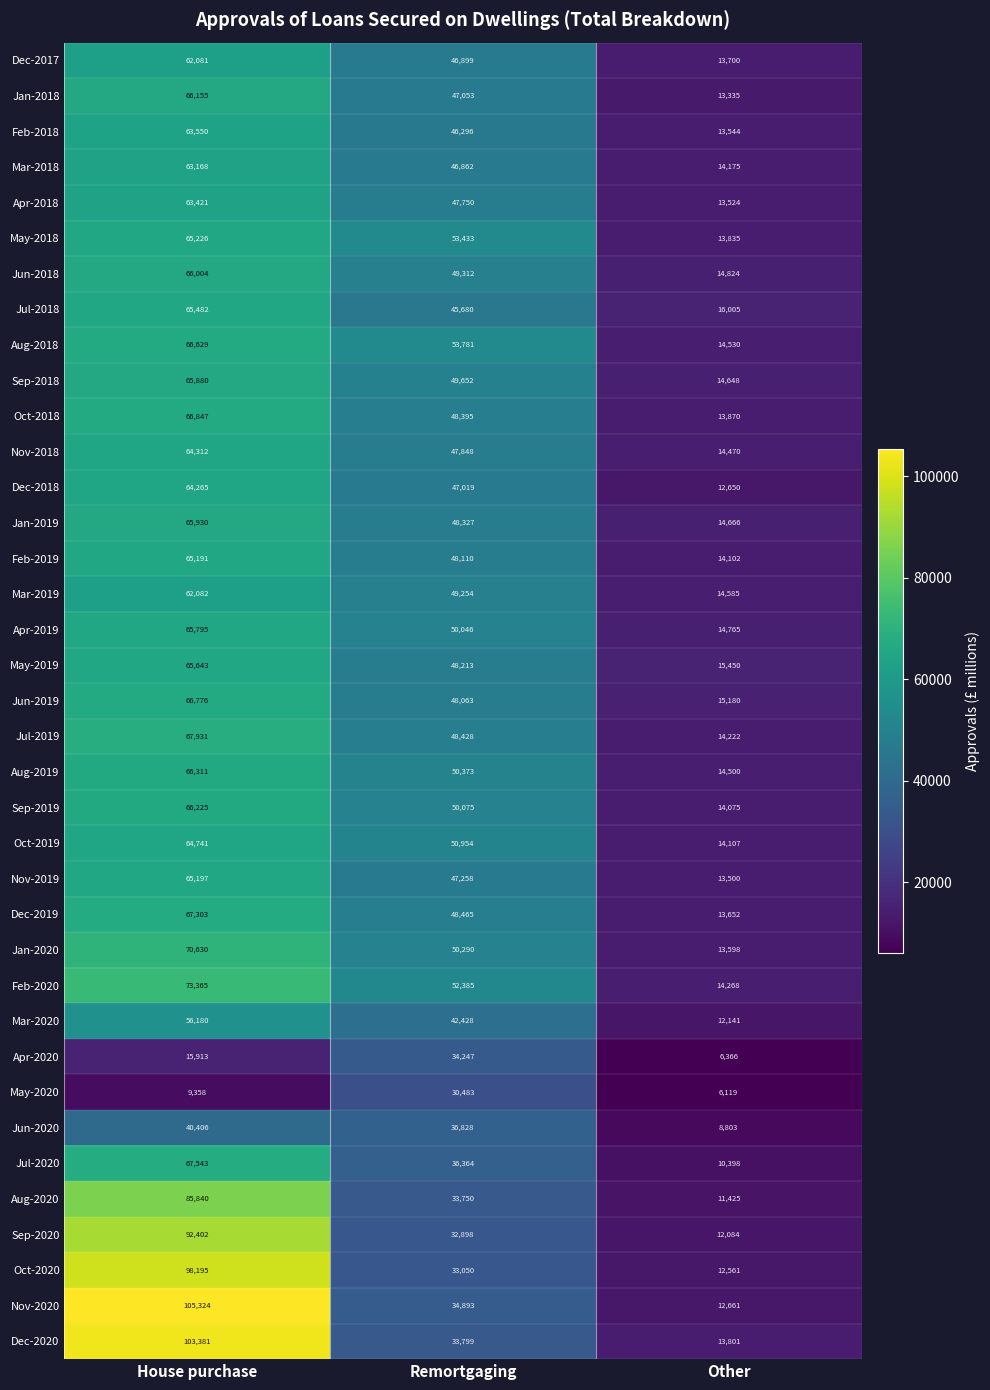

What is the difference between the second highest and minimum values in the May-2018 series?

39598